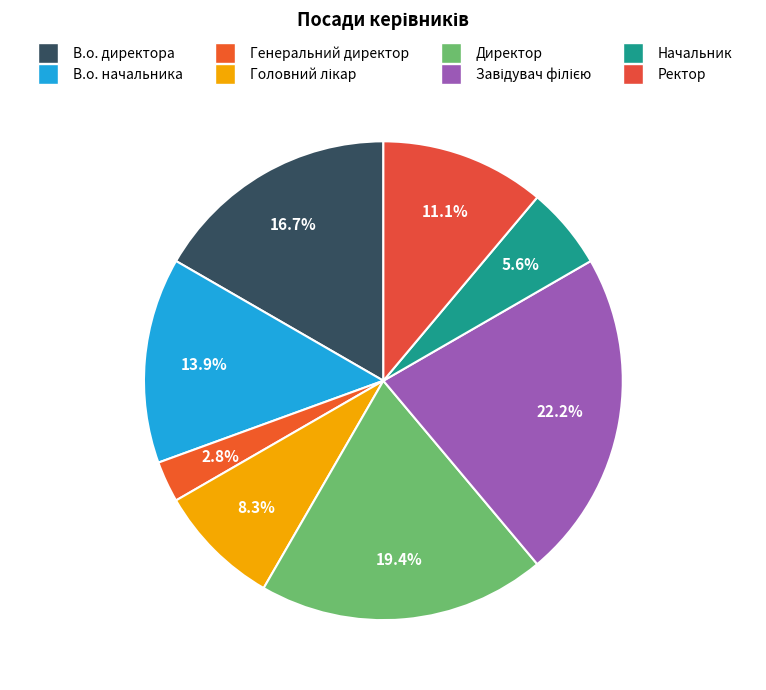

The Генеральний директор slice represents 3% of the pie. True or false?

True